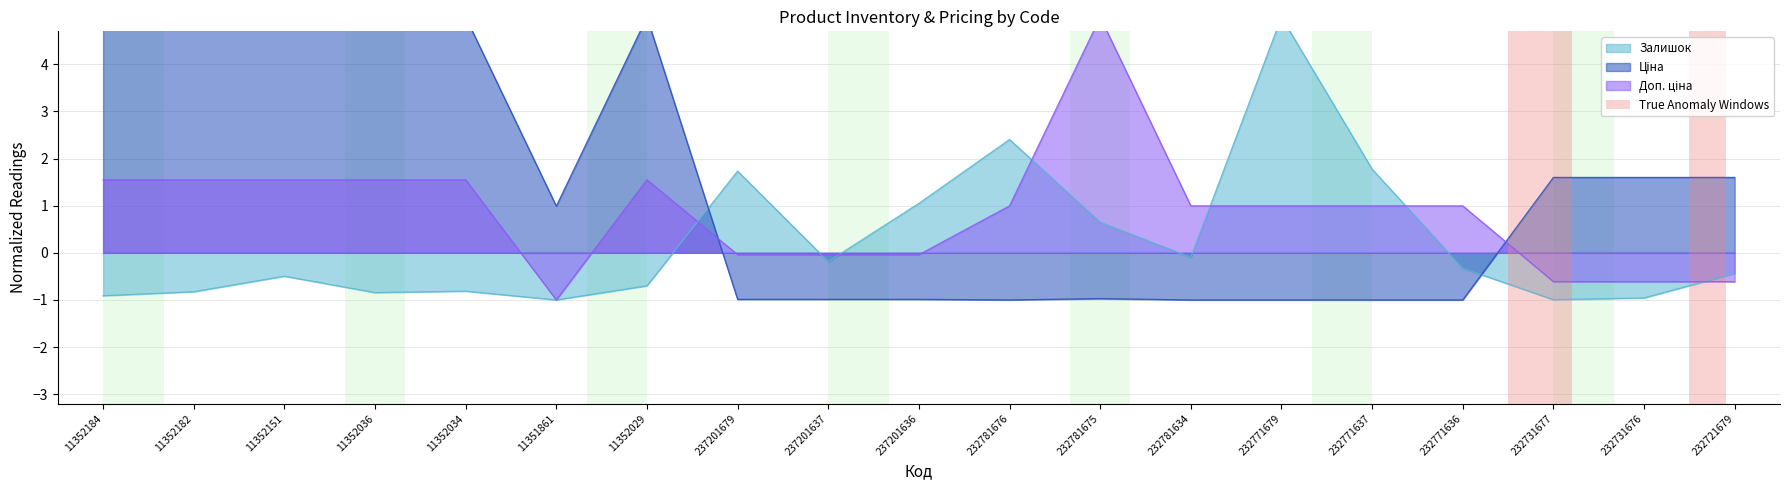

At which label is Ціна closest to 2?

232731677